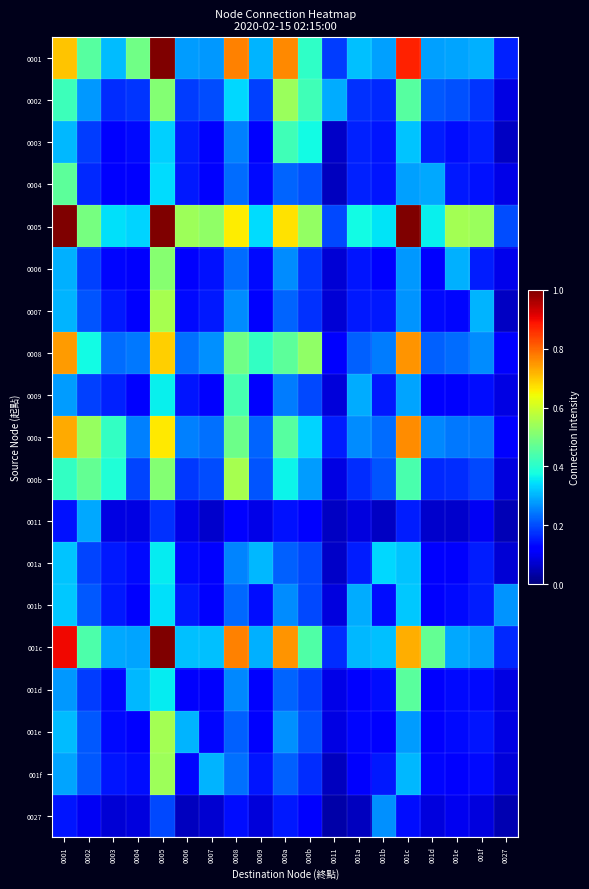

At which category is the sum across all series the highest?

0005